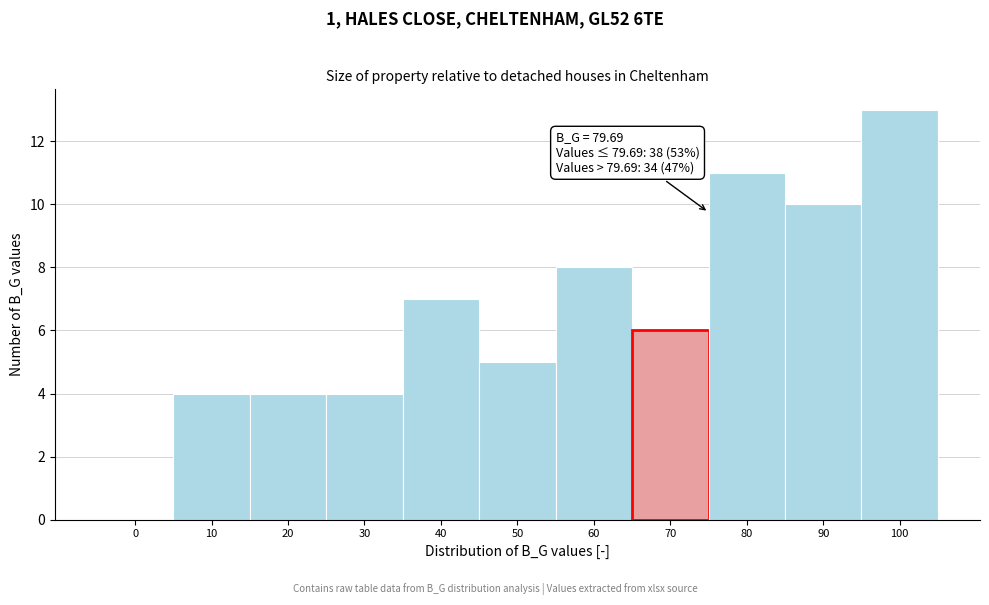

Reading right to left, what are all the values shown in this chart?

100=13	90=10	80=11	70=6	60=8	50=5	40=7	30=4	20=4	10=4	0=0